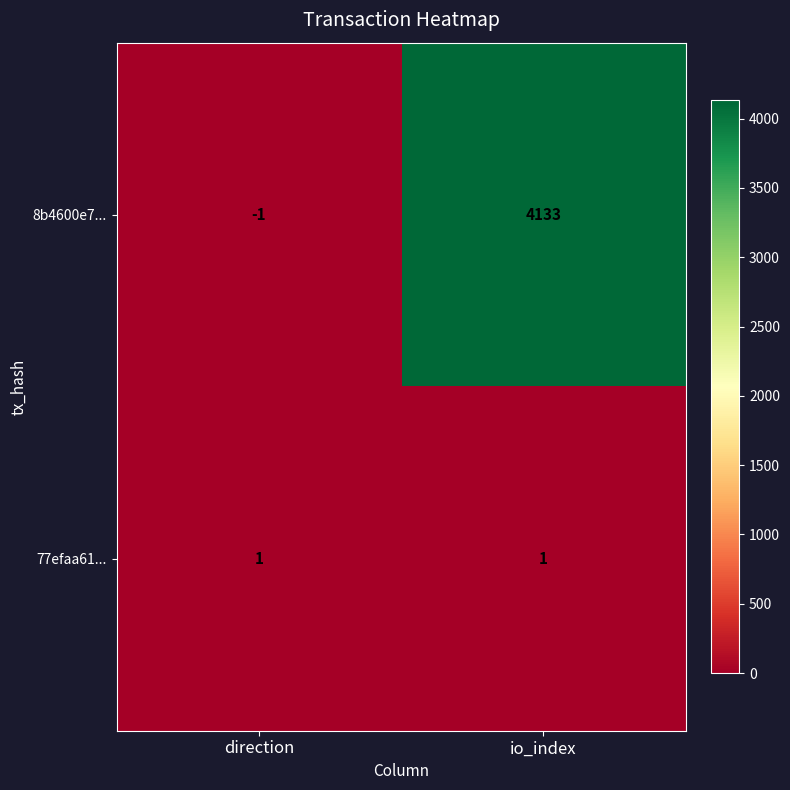

What is the average value of the 8b4600e7... series?

2066